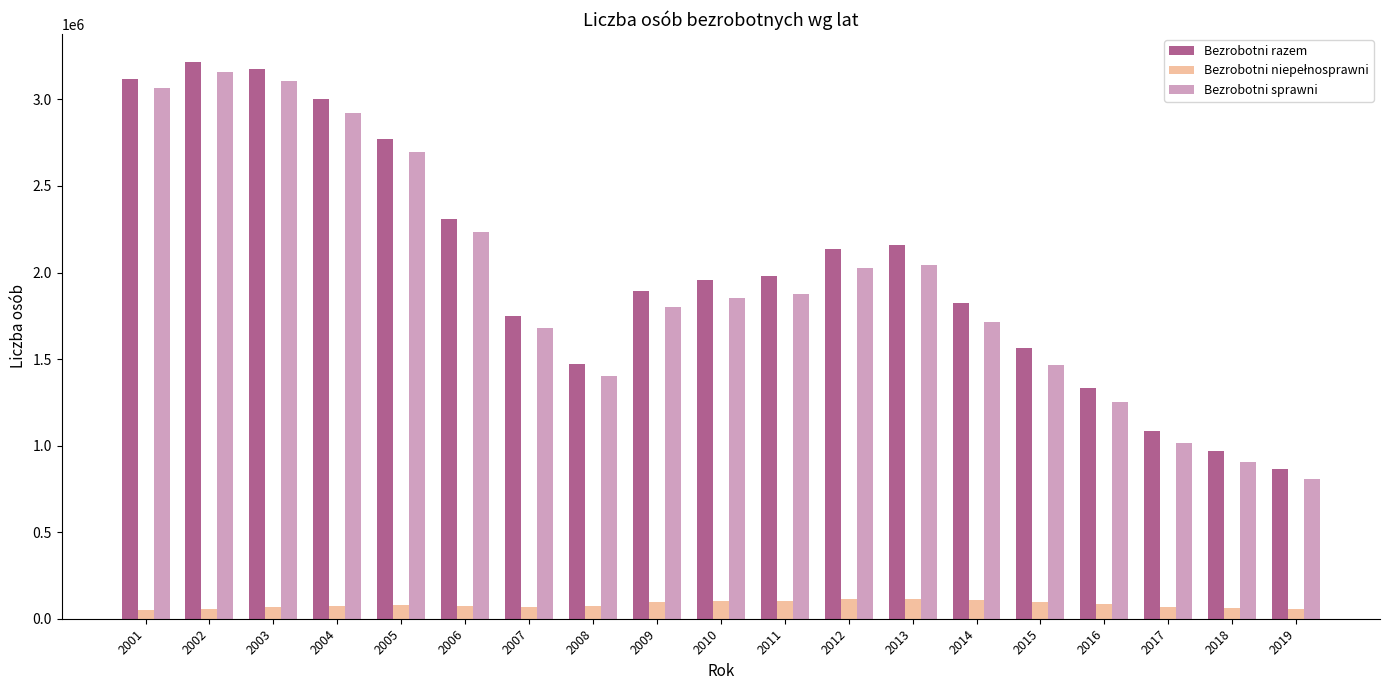

What is the difference between the highest and lowest values at 2015?

1468092